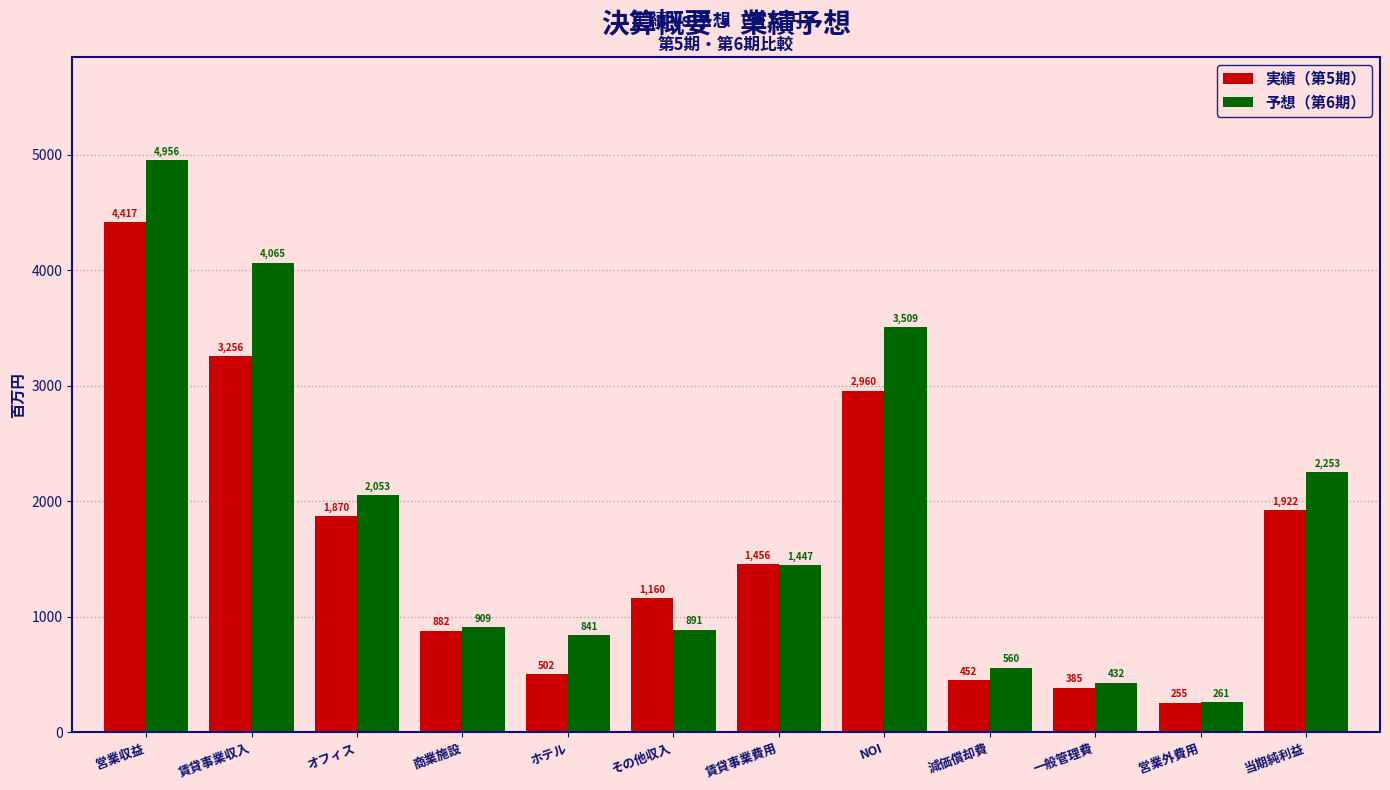

At how many categories does at least one series exceed 3303?

3